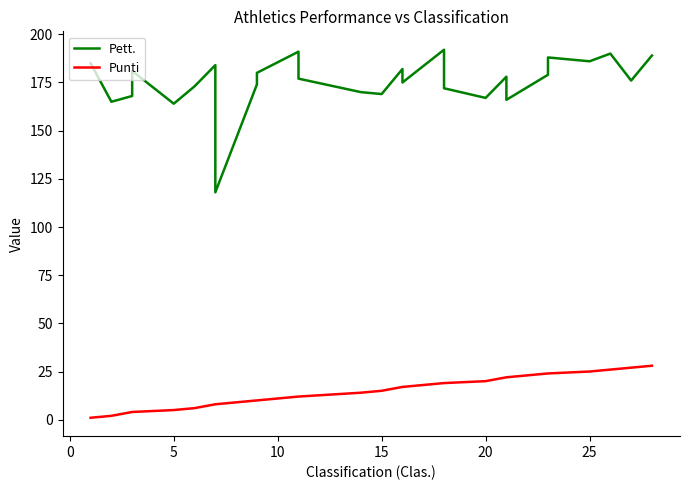

Is this an area chart (filled region under the line)?

No